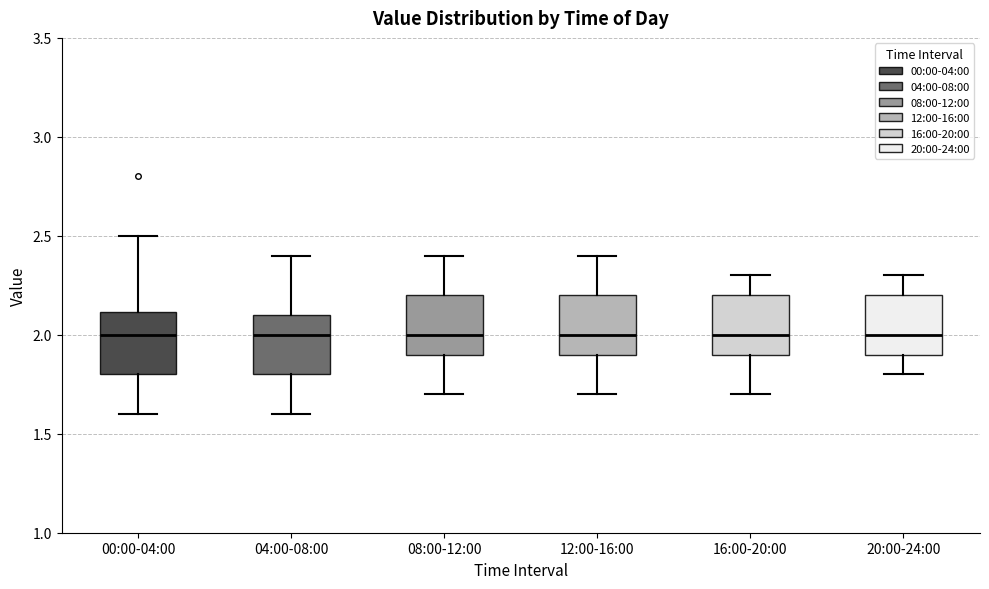

Reading left to right, read every box against the y-axis: the position of its median line, the range the box covers, and the ends of its whiskers. The values are not printed on the chart, so give them approximately, as read against the axis.

00:00-04:00: median 2.0, box 1.8 to 2.1, whiskers 1.6 to 2.5
04:00-08:00: median 2.0, box 1.8 to 2.1, whiskers 1.6 to 2.4
08:00-12:00: median 2.0, box 1.9 to 2.2, whiskers 1.7 to 2.4
12:00-16:00: median 2.0, box 1.9 to 2.2, whiskers 1.7 to 2.4
16:00-20:00: median 2.0, box 1.9 to 2.2, whiskers 1.7 to 2.3
20:00-24:00: median 2.0, box 1.9 to 2.2, whiskers 1.8 to 2.3